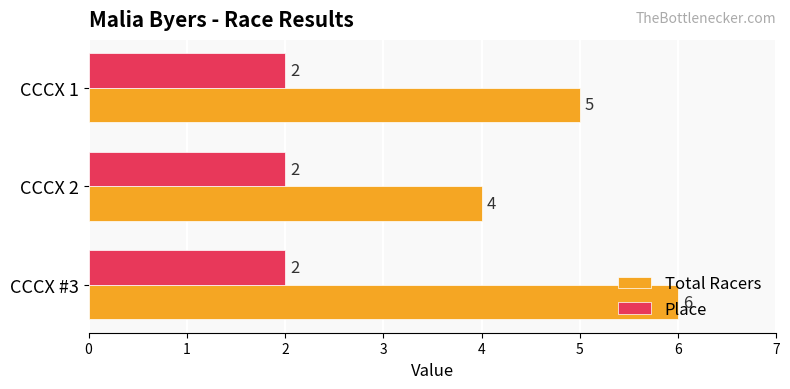

What is the sum of all Place values?

6